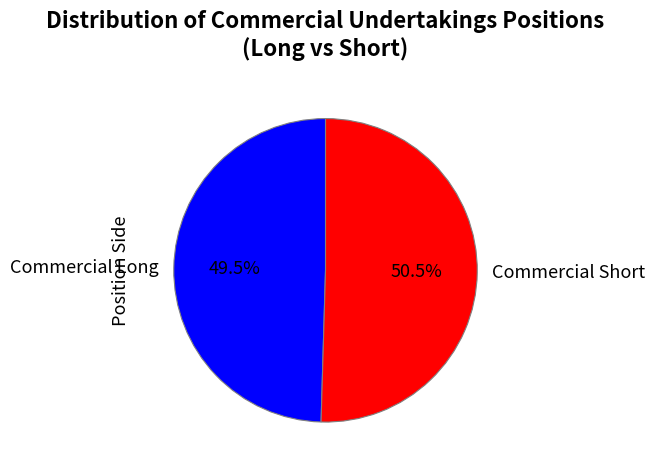

Is the sum of Commercial Long and Commercial Short greater than half?

Yes